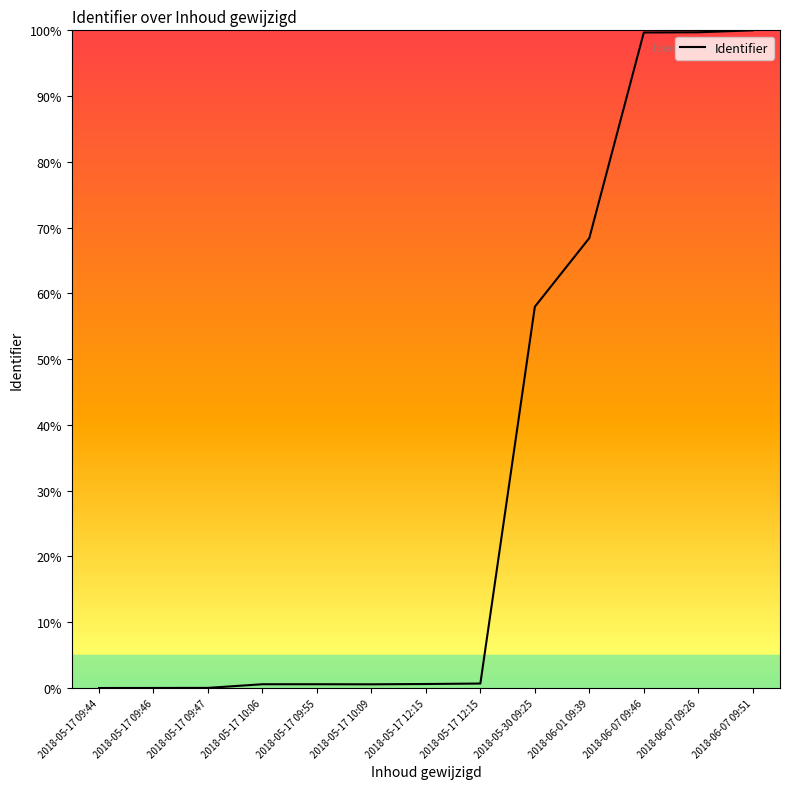

Is this an area chart (filled region under the line)?

Yes